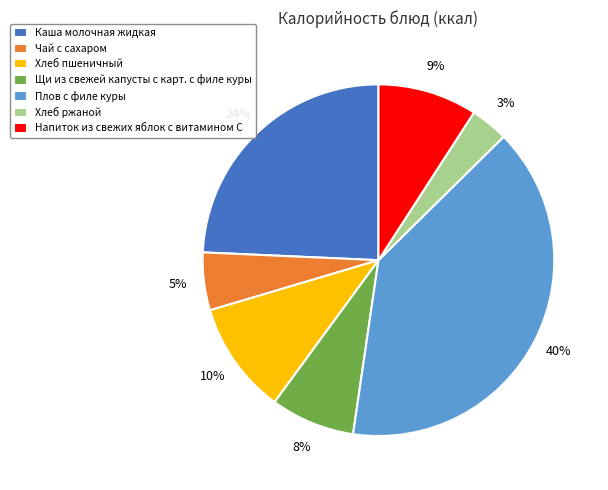

Rank the categories by value from highest to lowest.

Плов с филе куры, Каша молочная жидкая, Хлеб пшеничный, Напиток из свежих яблок с витамином С, Щи из свежей капусты с карт. с филе куры, Чай с сахаром, Хлеб ржаной